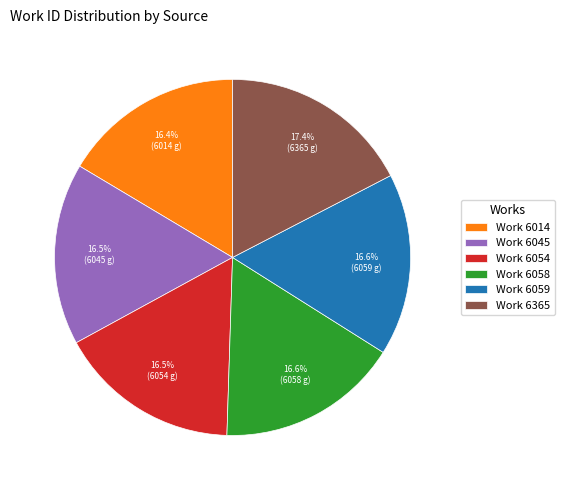

Does Work 6045 account for over 50% of the chart?

No